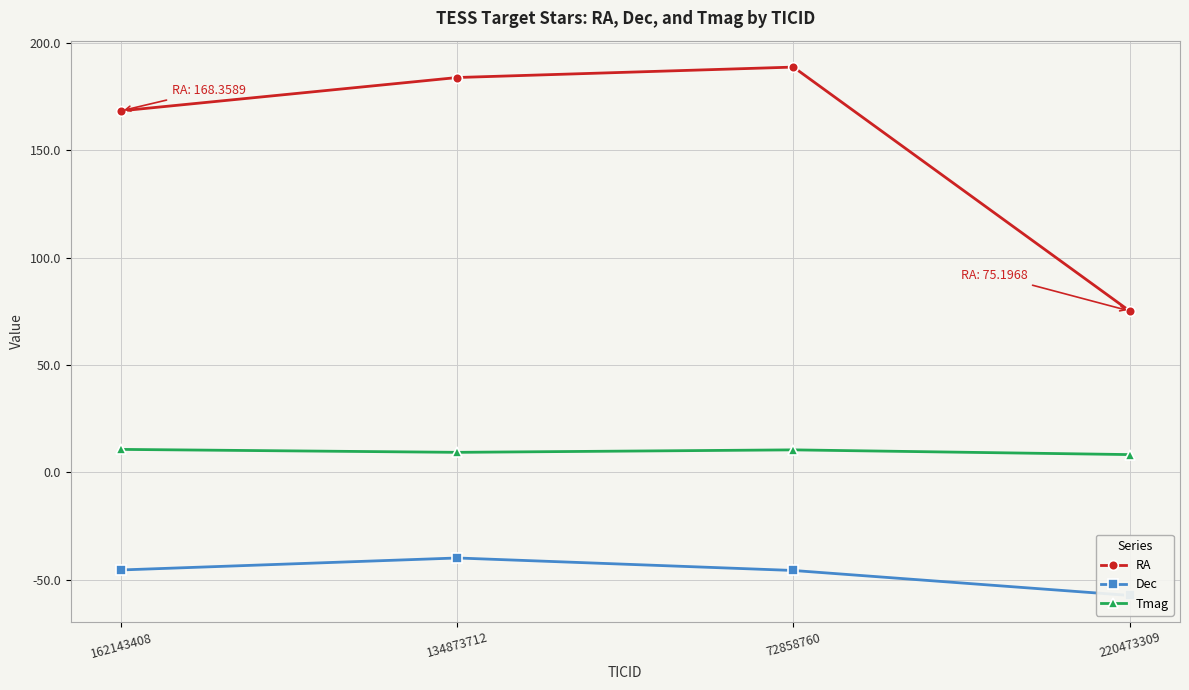

List the series in order of their peak value, lowest first.

Dec, Tmag, RA